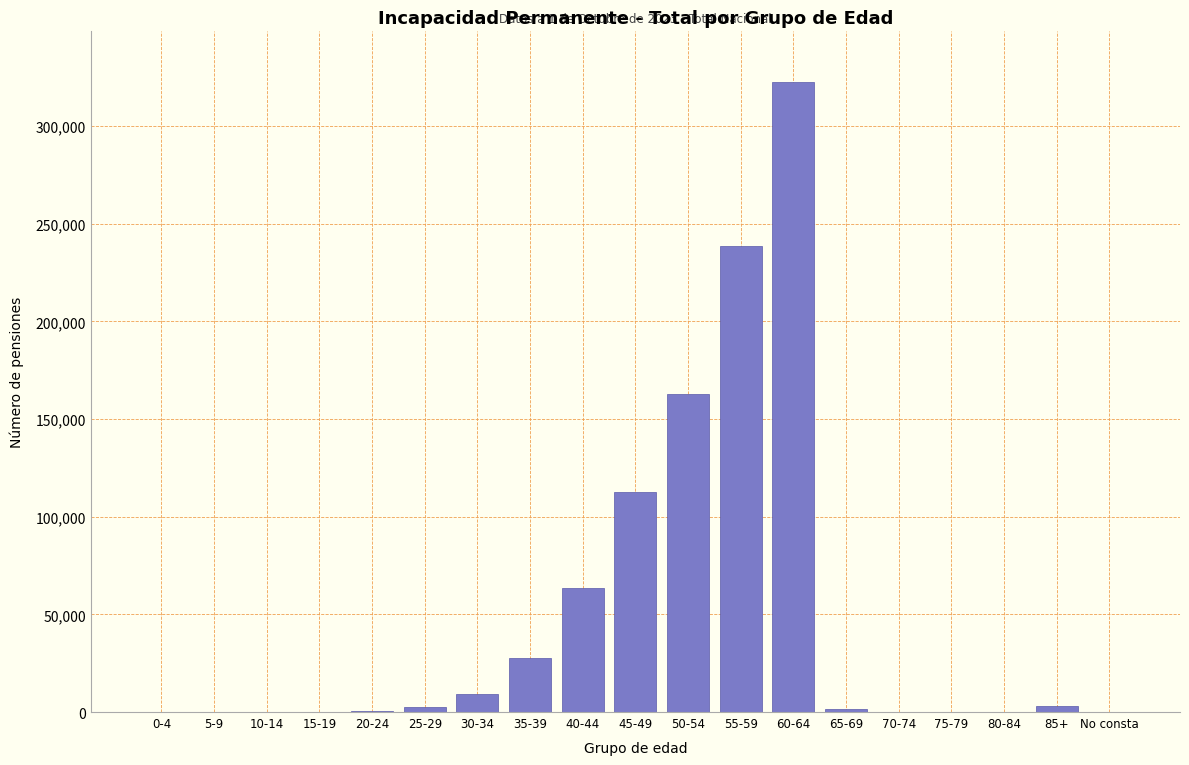

At which category does the chart reach its peak across all series?

60-64